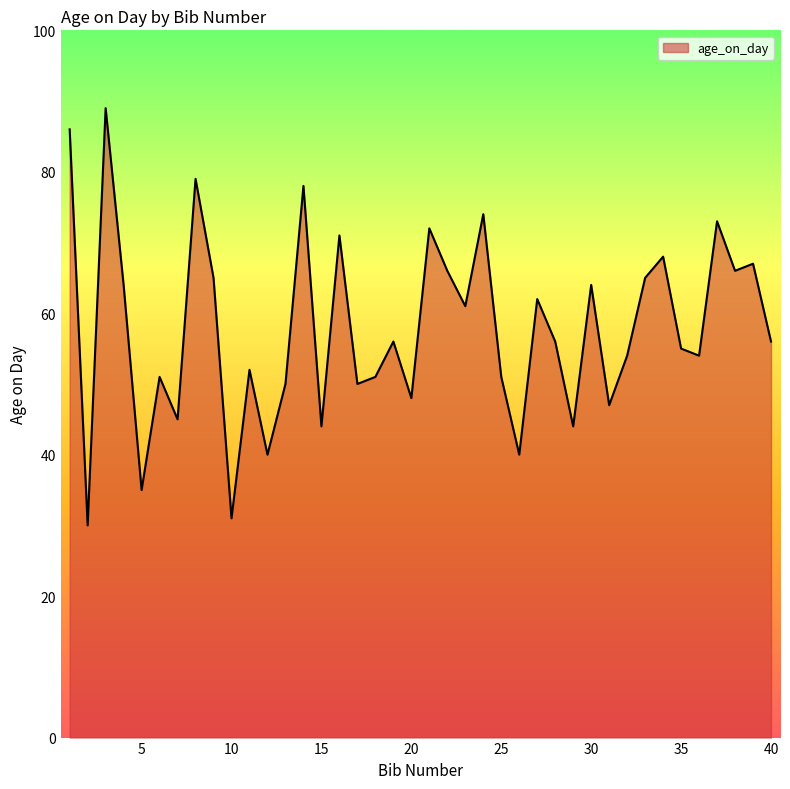

What is the sum of all values?

2310